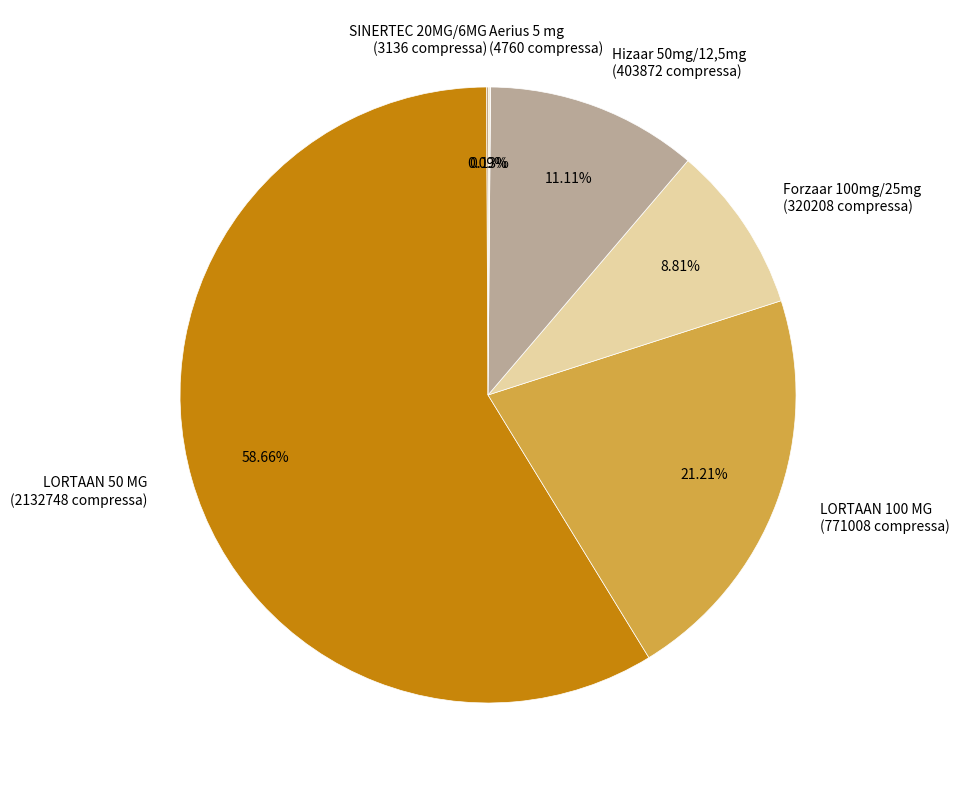

What is the ratio of the value at LORTAAN 50 MG (2132748 compressa) to the value at LORTAAN 100 MG (771008 compressa)?

2.8